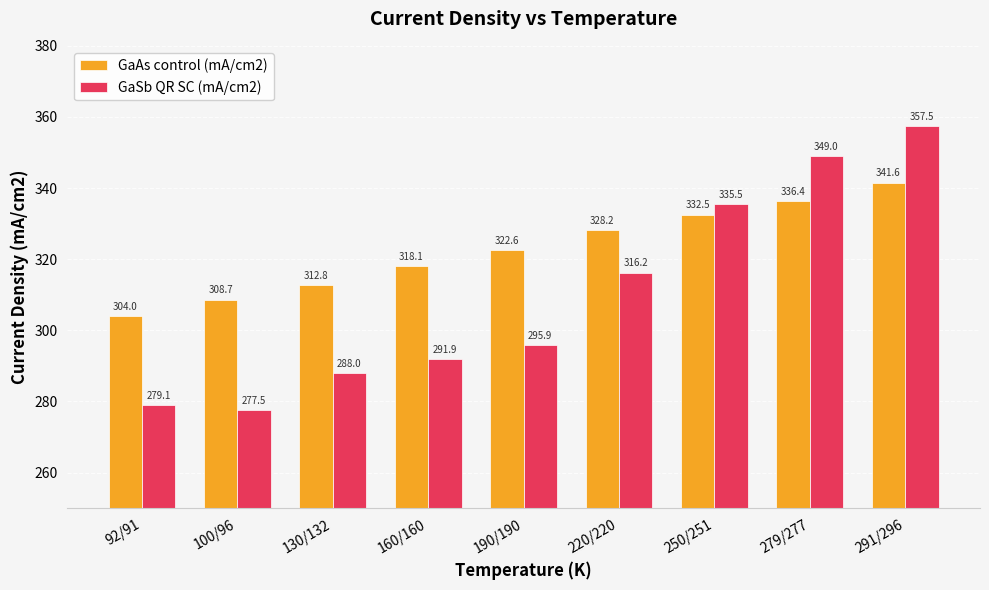

At which category is the sum across all series the highest?

291/296